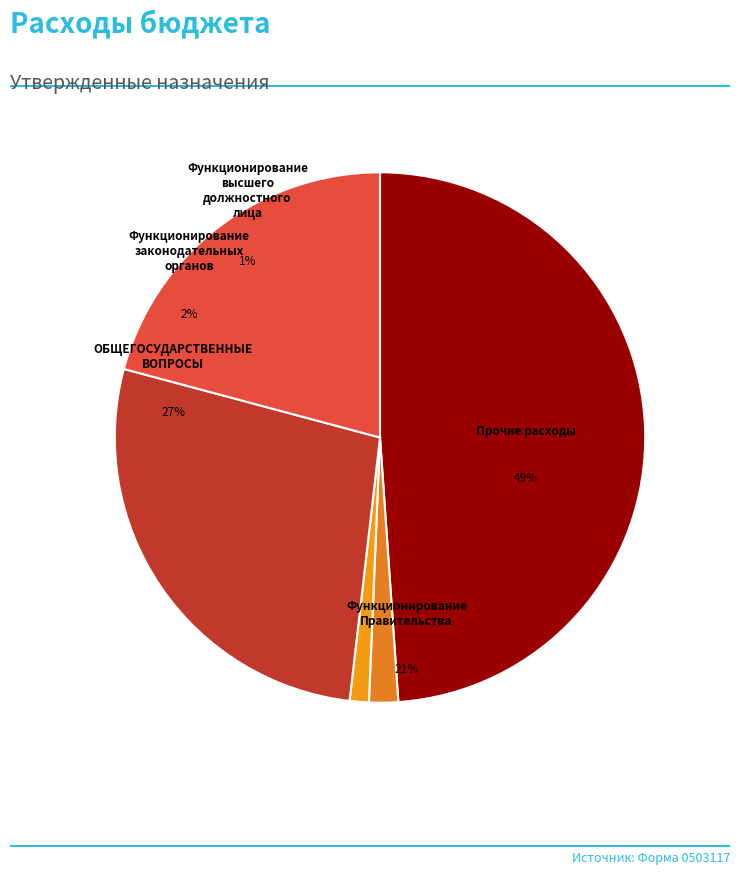

Do Функционирование высшего должностного лица and Национальная безопасность и правоохранительная деятельность together represent more than half of the pie?

Yes